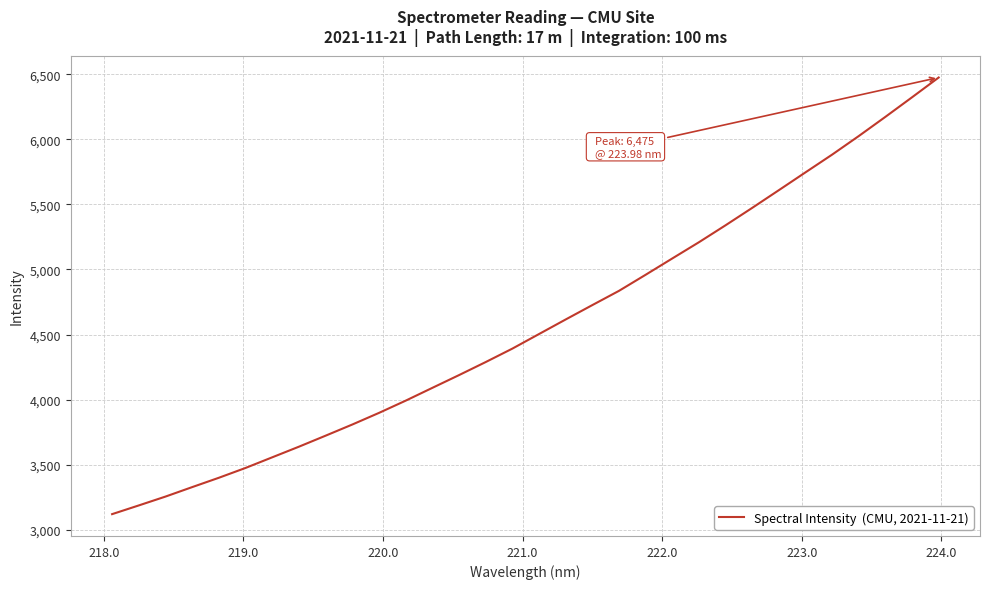

What is the greatest value displayed?

6475.3